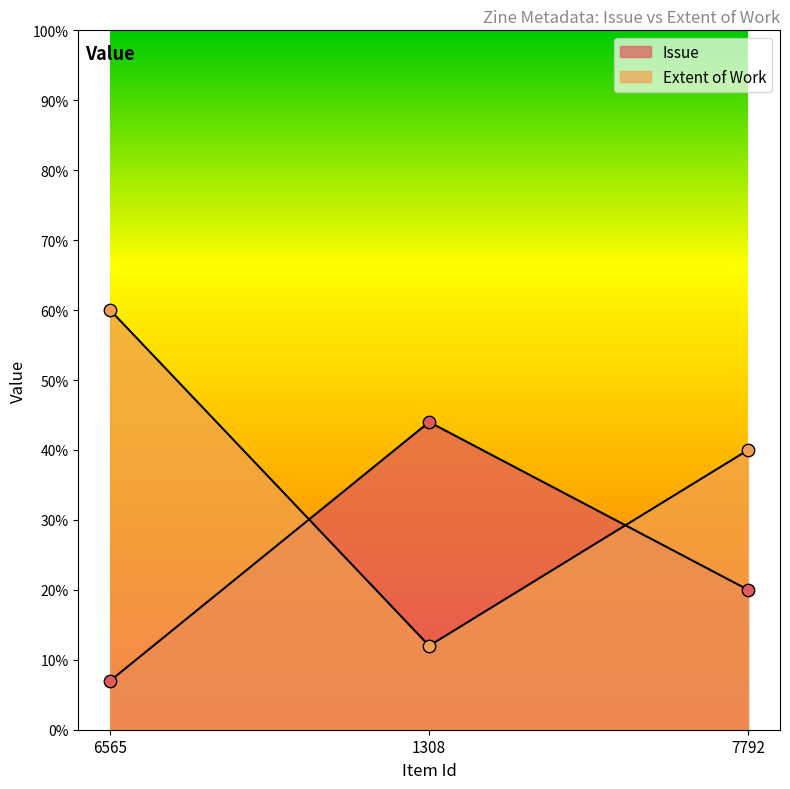

At which category is the sum across all series the highest?

6565